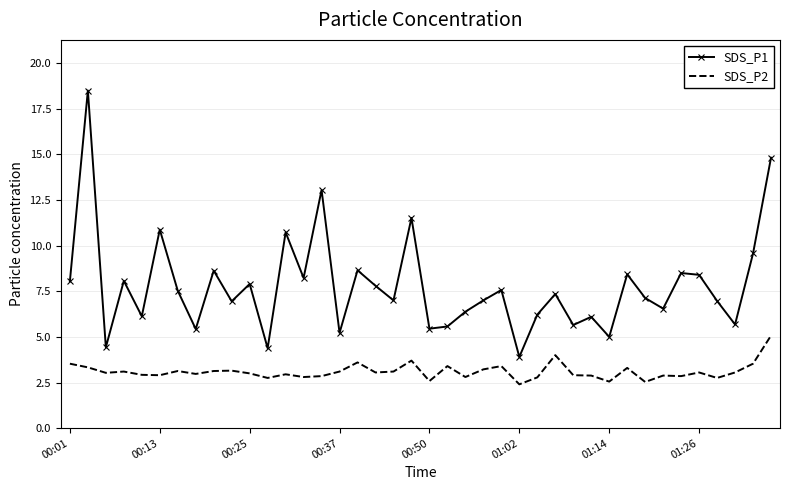

Rank the series by their maximum value, from highest to lowest.

SDS_P1, SDS_P2